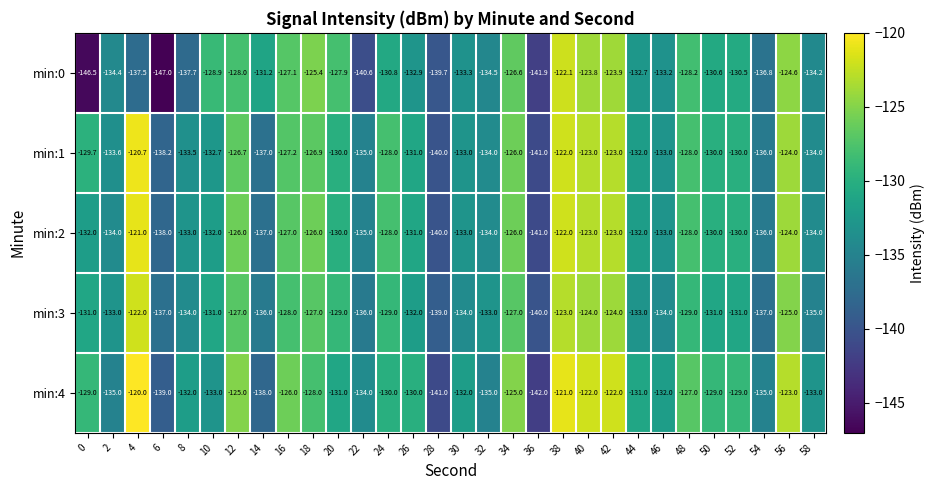

Read the min:1 value at 6.

-138.2